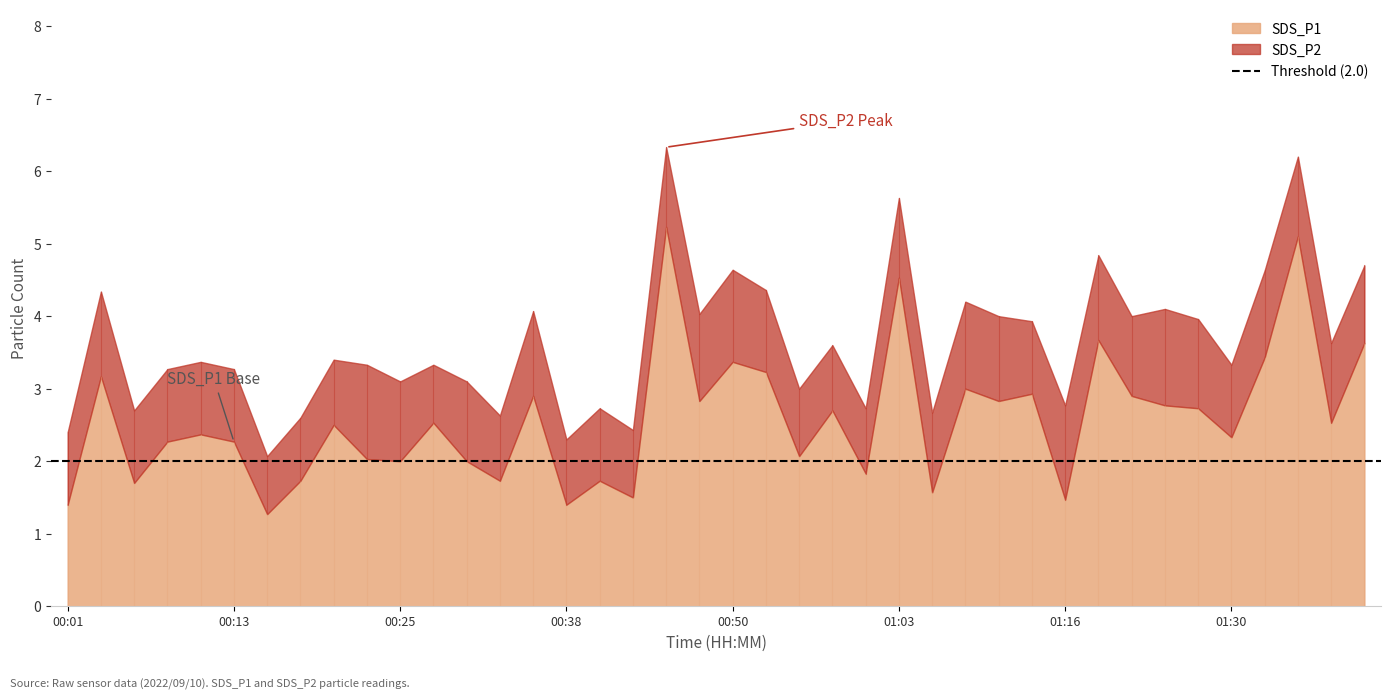

How many values in the SDS_P2 series exceed 1?

22